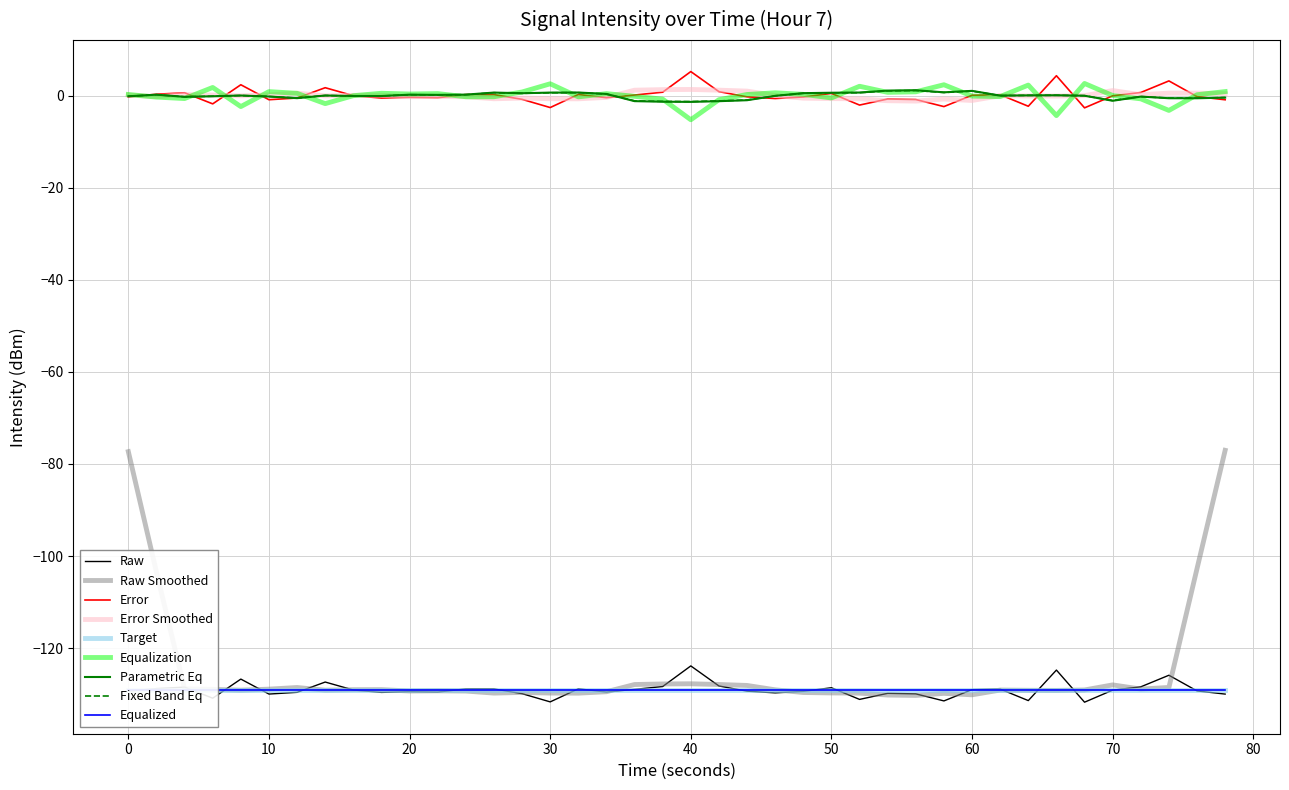

True or false: the data has more than 2 interior local peaks.

True